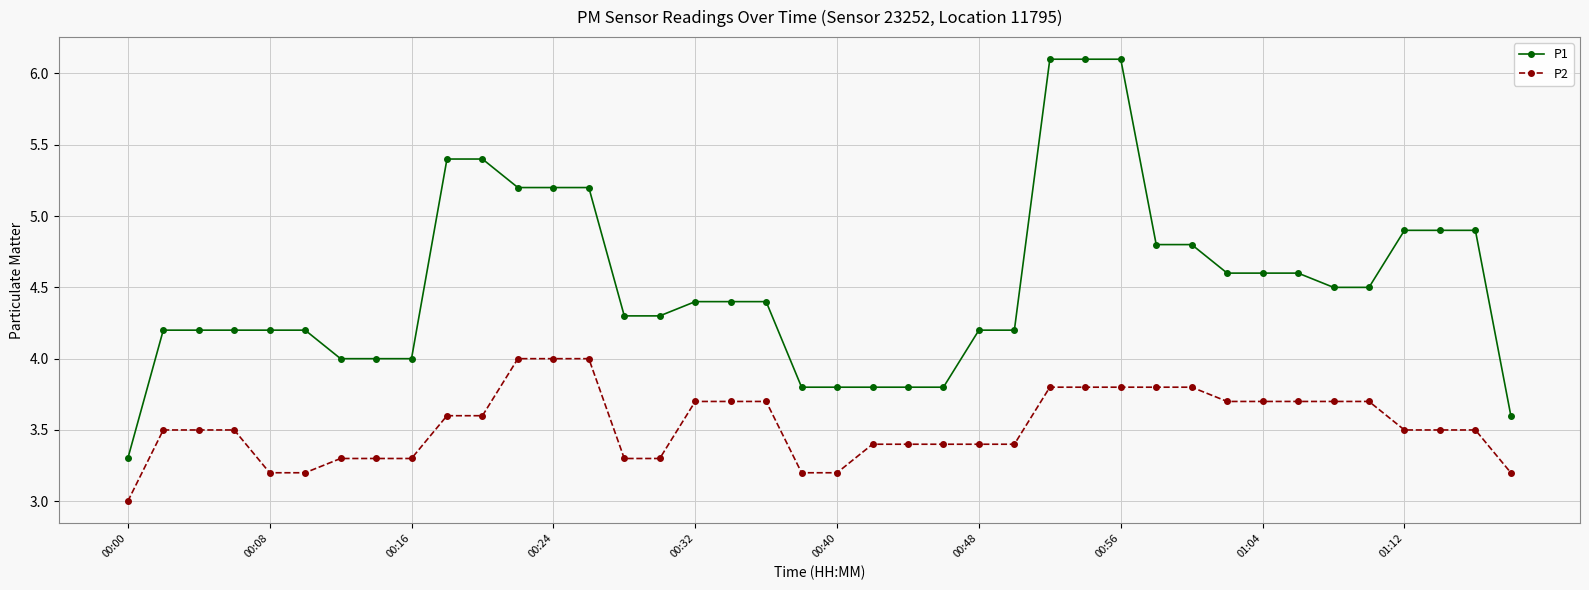

How many data points does each series have?

40